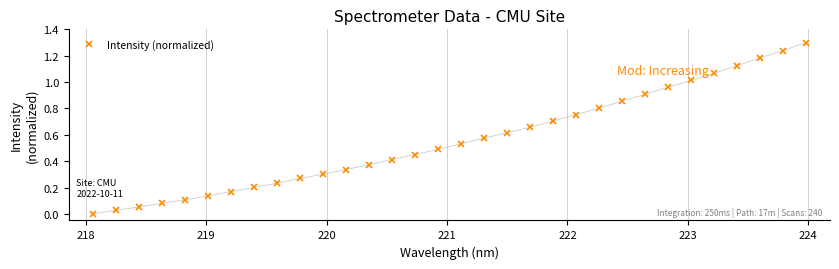

What is the difference between the maximum and minimum values?

1.3